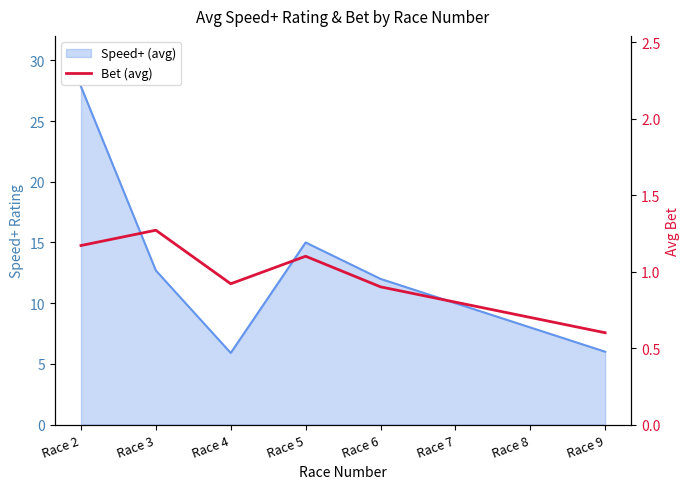

How many values are between 0 and 1?

5